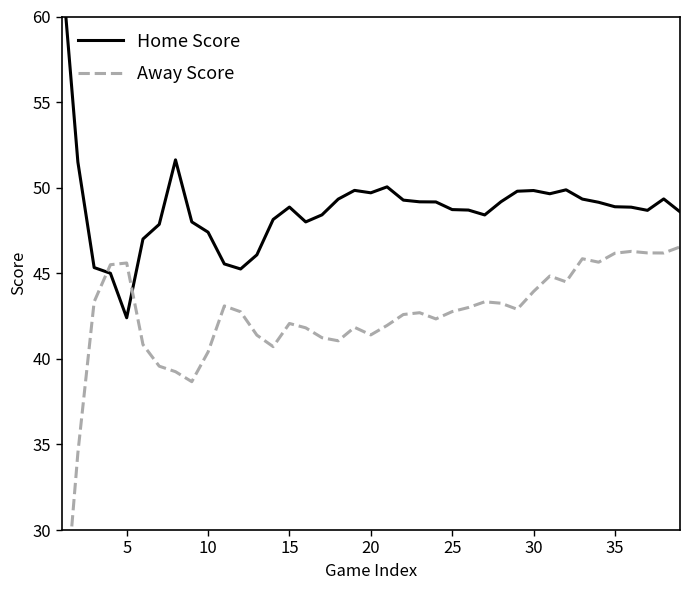

Does the chart have visible grid lines?

No